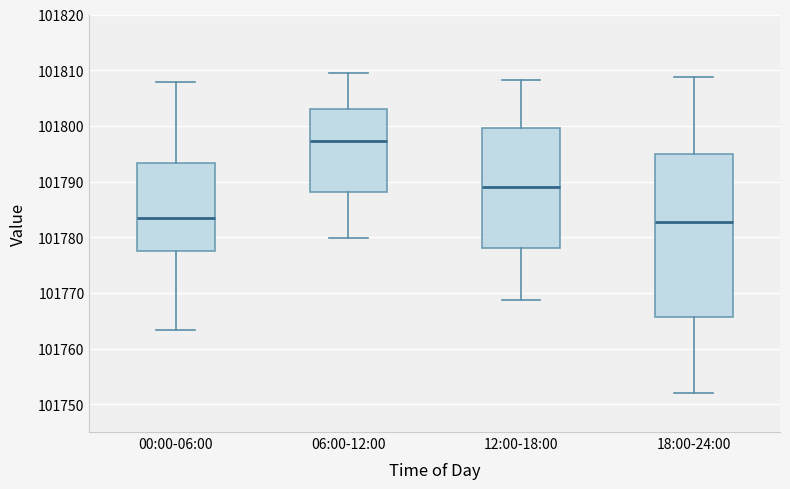

Which box is the tallest, from its lower edge to its upper edge?

18:00-24:00